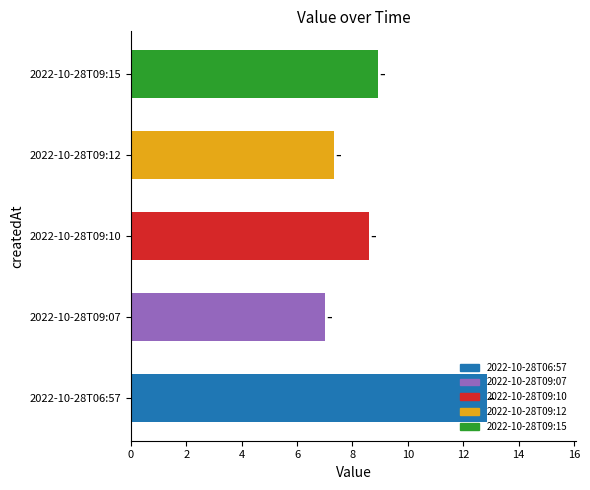

What is the difference between the second highest and minimum values?

1.9